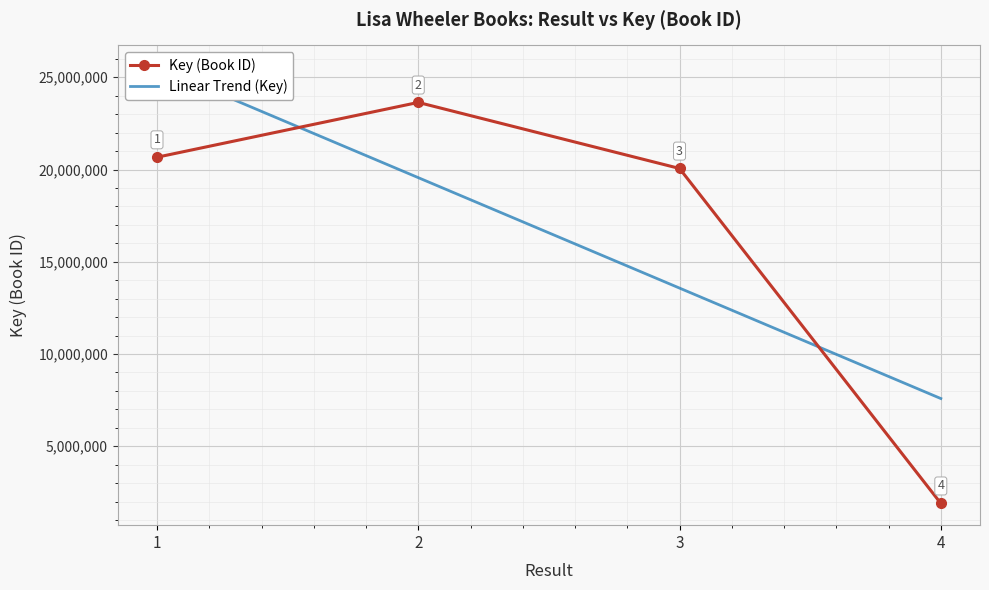

At which category does the chart reach its peak across all series?

2